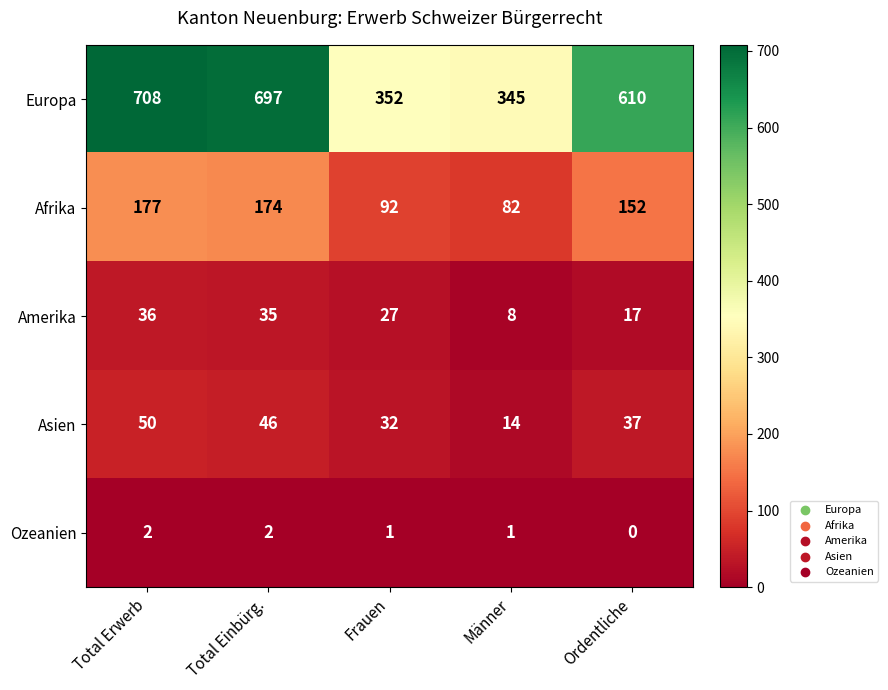

Reading right to left, what are all the values shown in this chart?

Europa: Ordentliche=610	Männer=345	Frauen=352	Total Einbürg.=697	Total Erwerb=708
Afrika: Ordentliche=152	Männer=82	Frauen=92	Total Einbürg.=174	Total Erwerb=177
Amerika: Ordentliche=17	Männer=8	Frauen=27	Total Einbürg.=35	Total Erwerb=36
Asien: Ordentliche=37	Männer=14	Frauen=32	Total Einbürg.=46	Total Erwerb=50
Ozeanien: Ordentliche=0	Männer=1	Frauen=1	Total Einbürg.=2	Total Erwerb=2